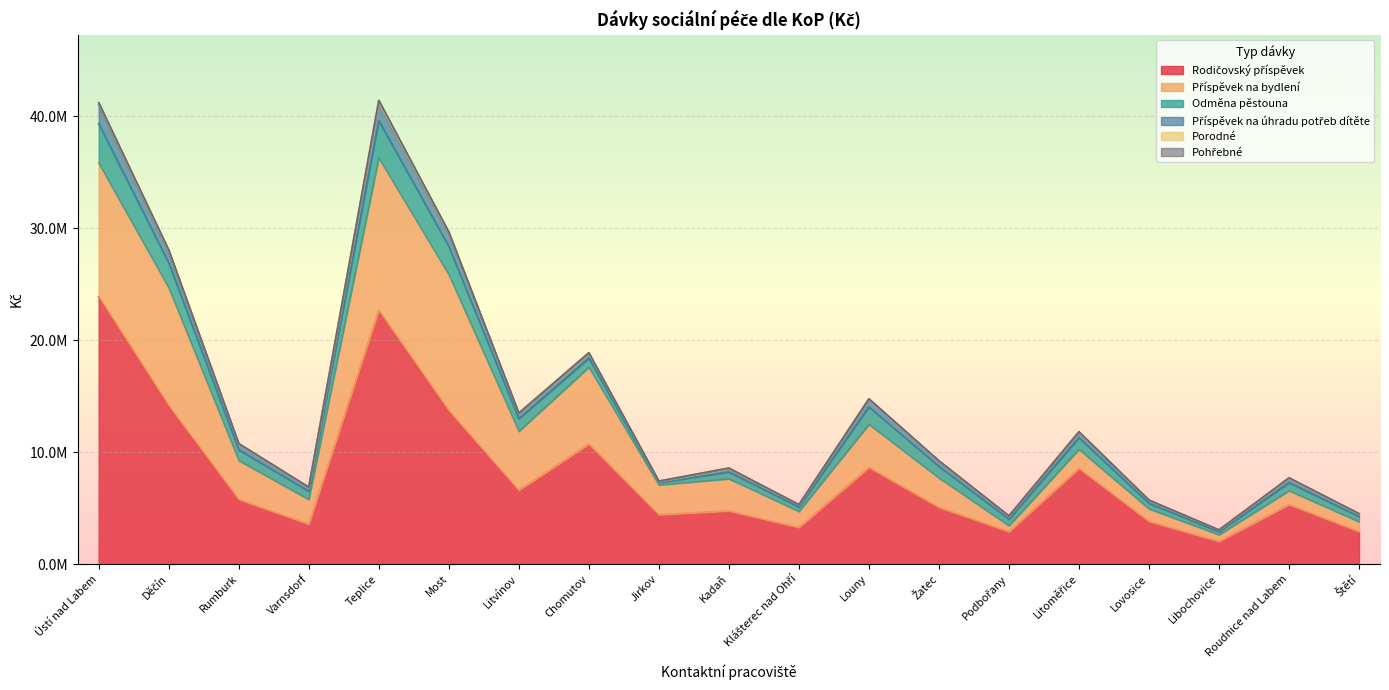

What is the total value across all series at Litoměřice?

11835084.0